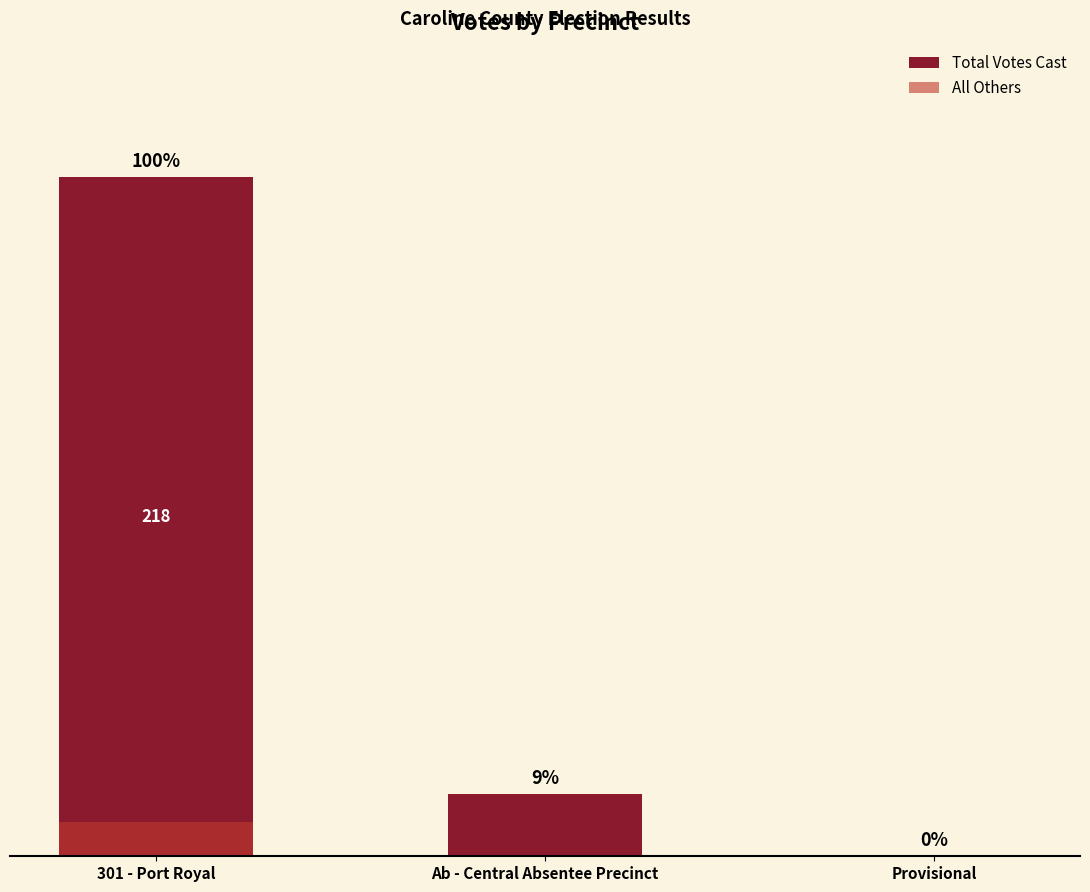

Where does the Total Votes Cast series first go above 20?

301 - Port Royal